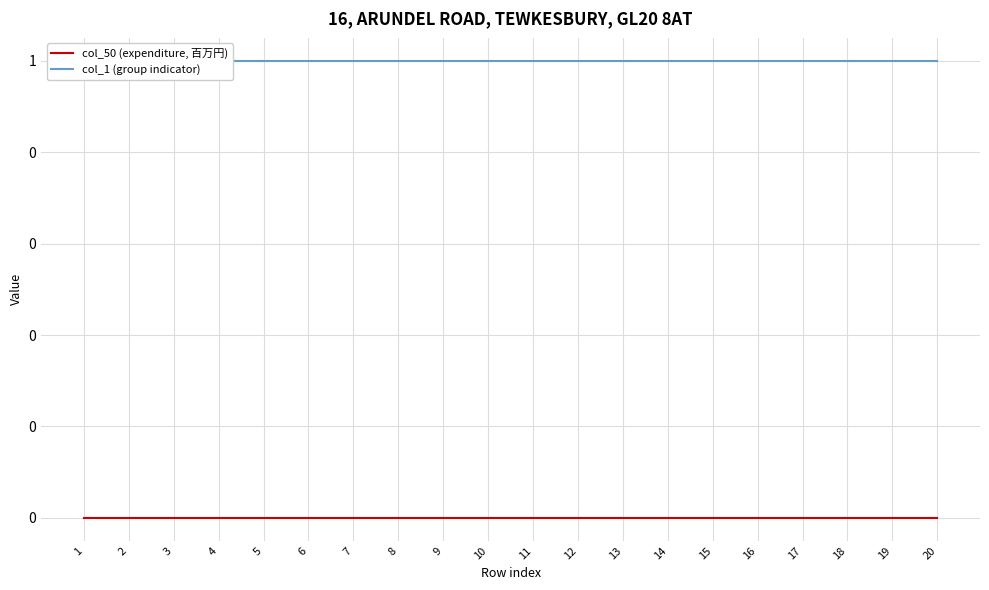

What is the value of the col_1 (group indicator) point at the 7th from the left?

1